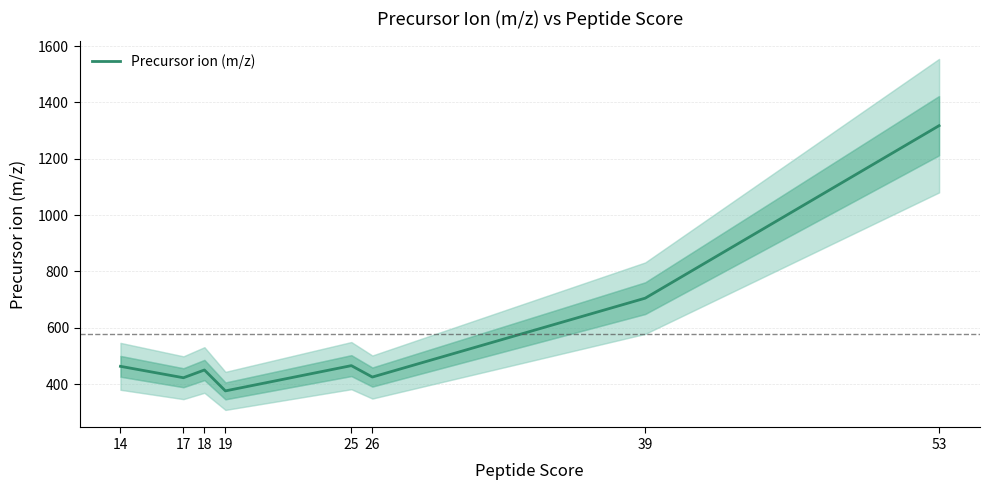

Where is the first local maximum?

18